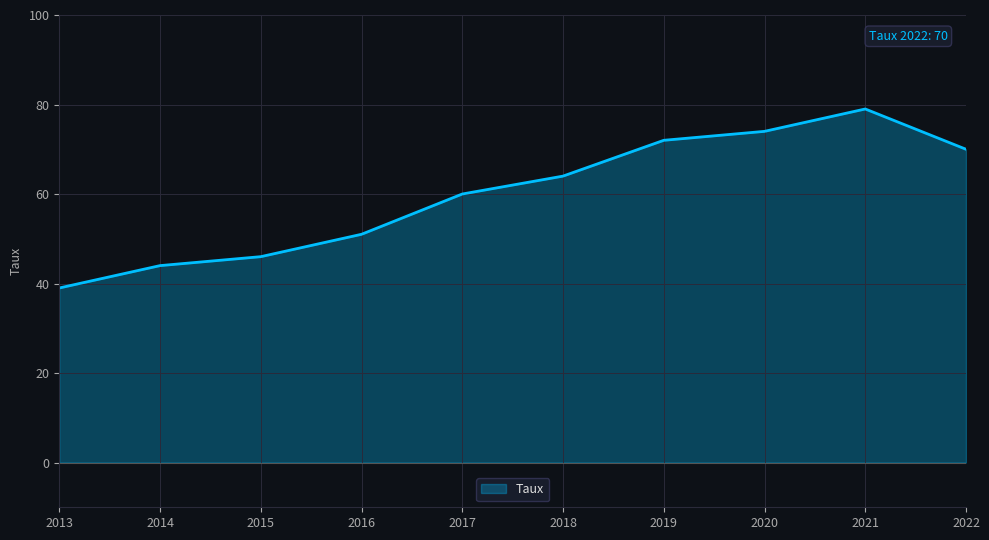

The chart shows a value of 67 at 2015. True or false?

False